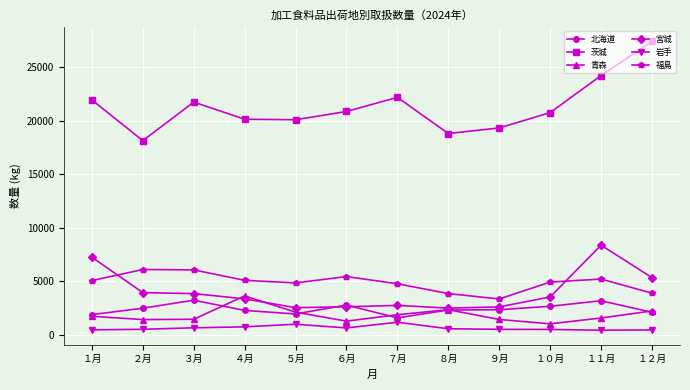

At which category does the chart reach its peak across all series?

１２月